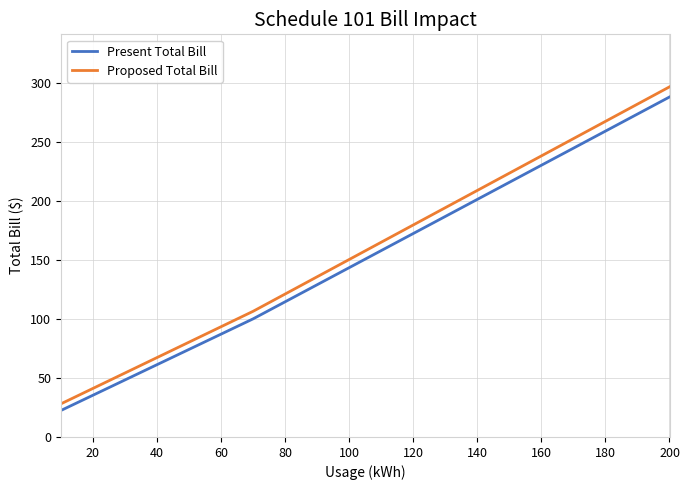

What is the greatest value displayed?

296.5